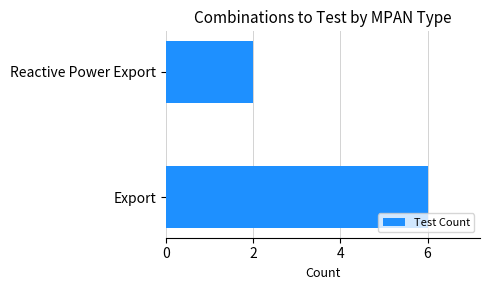

List the labels in order of value, smallest first.

Reactive Power Export, Export